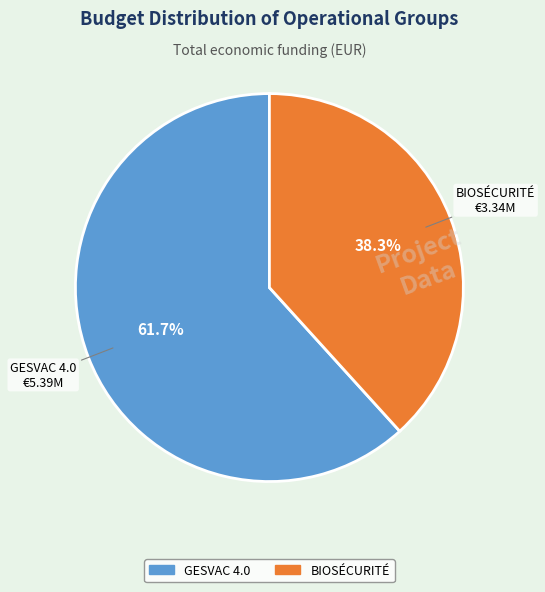

Combined, do BIOSÉCURITÉ and GESVAC 4.0 account for over 50%?

Yes